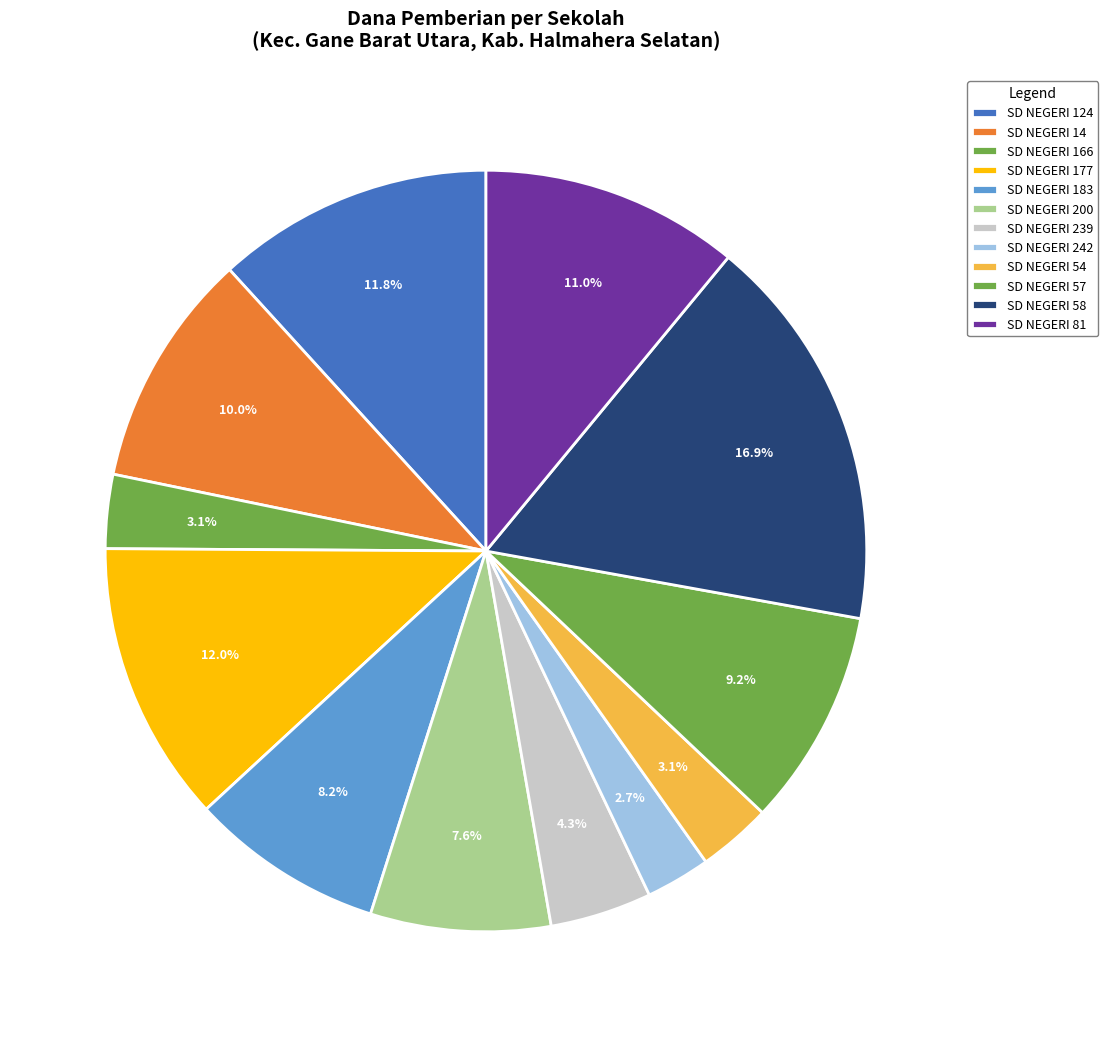

To the nearest percent, what portion does SD NEGERI 58 represent?

17%